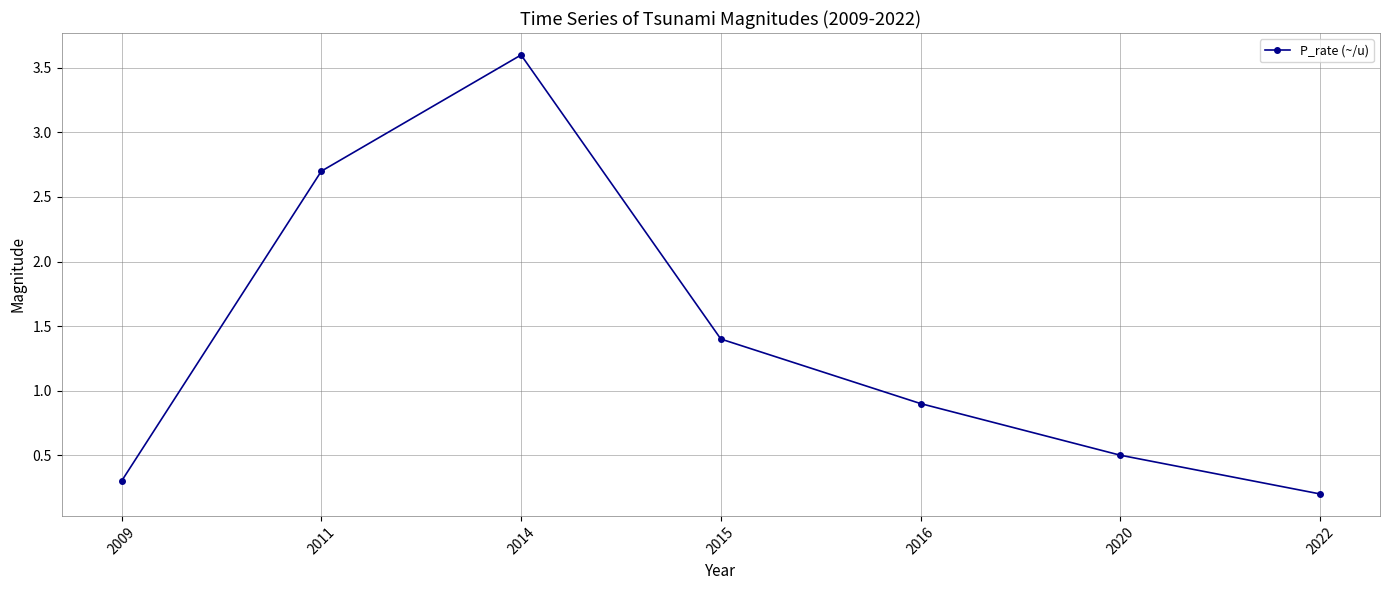

The value at 2015 is 0.8. True or false?

False